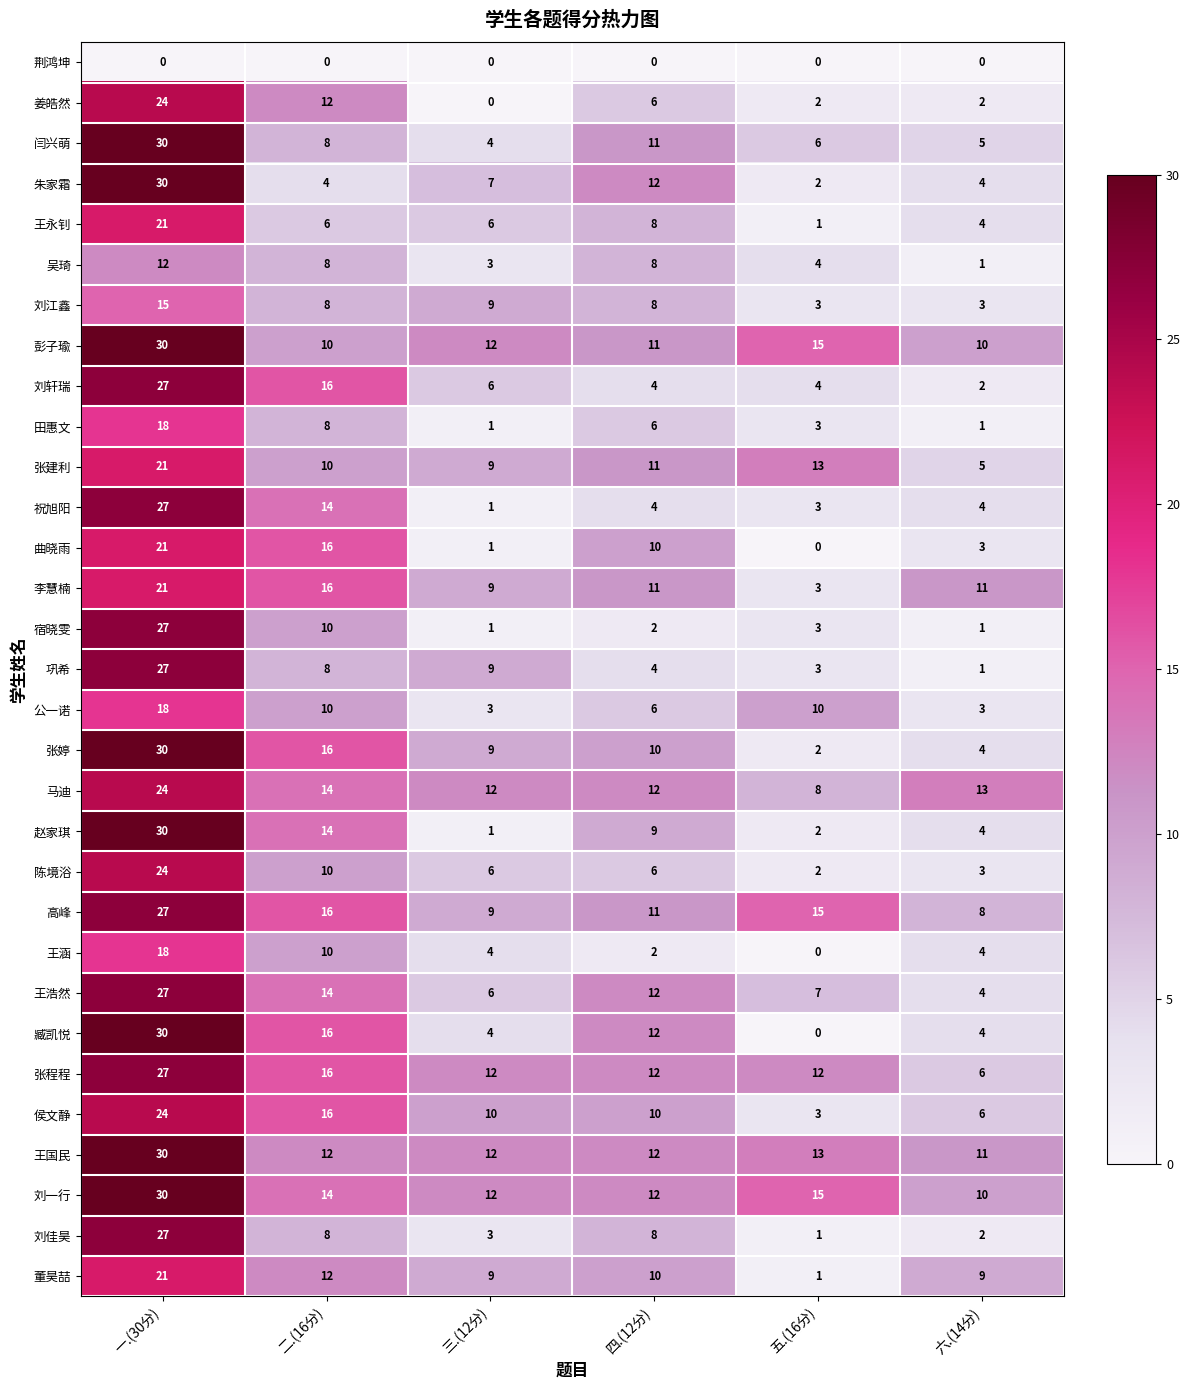

Rank the categories by 张婷 value from highest to lowest.

一.(30分), 二.(16分), 四.(12分), 三.(12分), 六.(14分), 五.(16分)